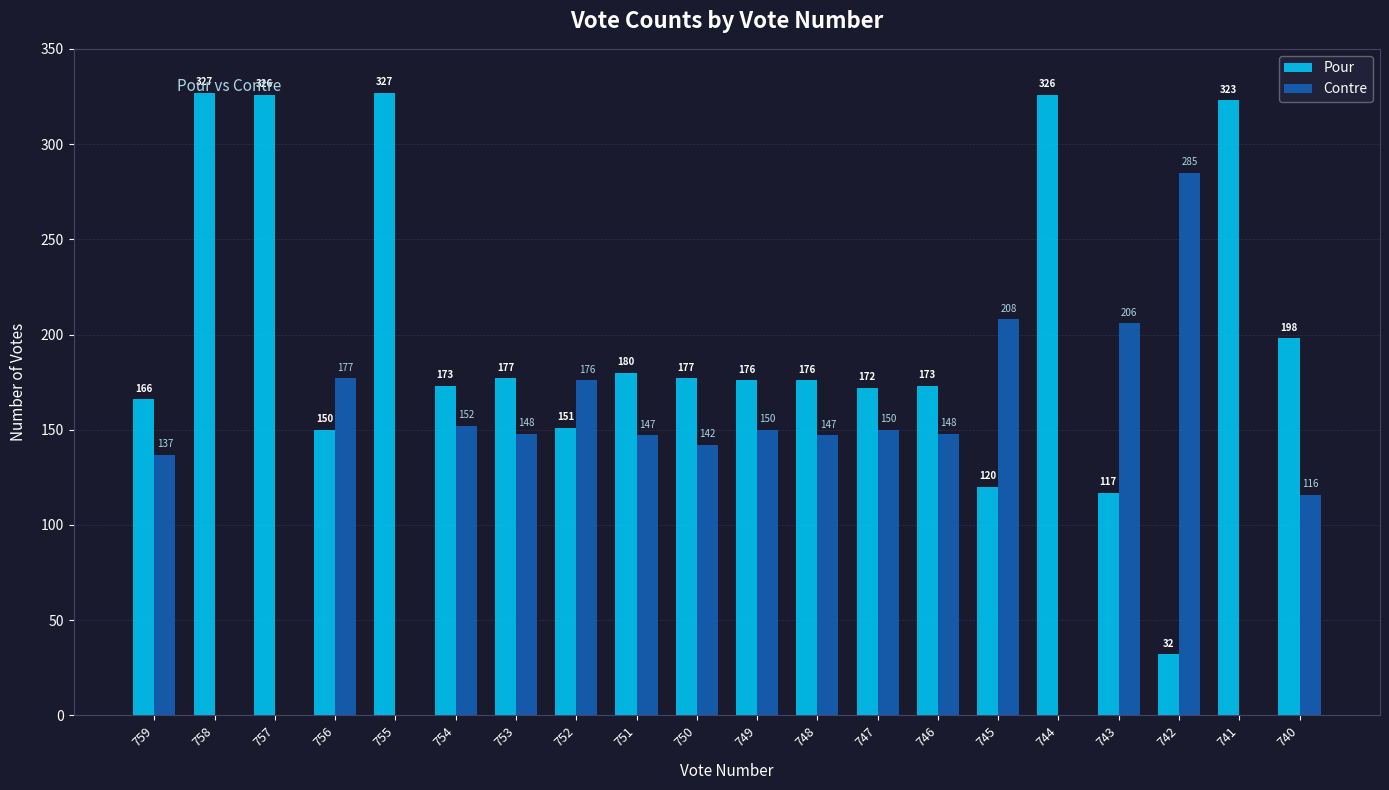

What is the average value of the Pour series?

198